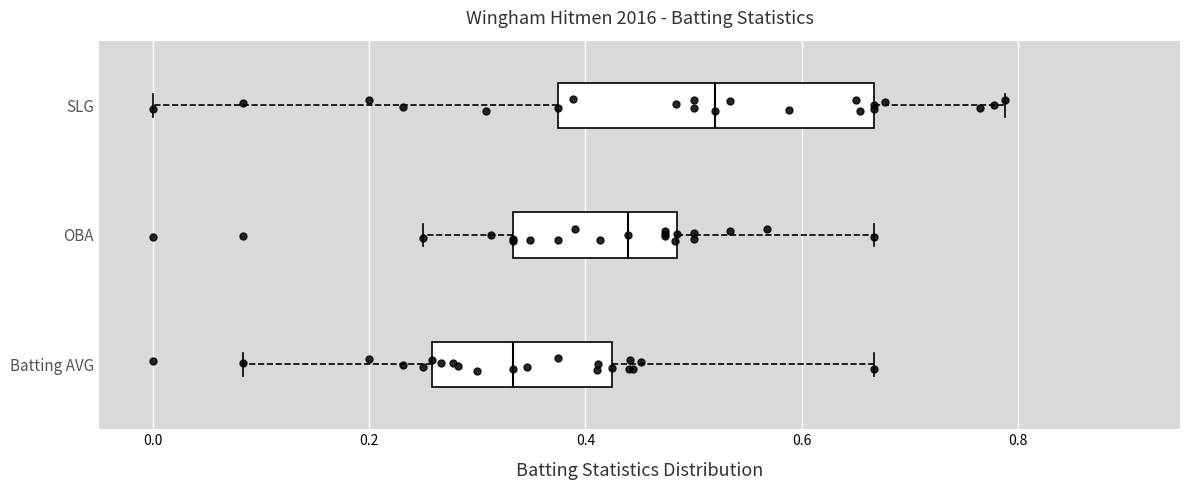

Which box's median line is the furthest to the left?

Batting AVG